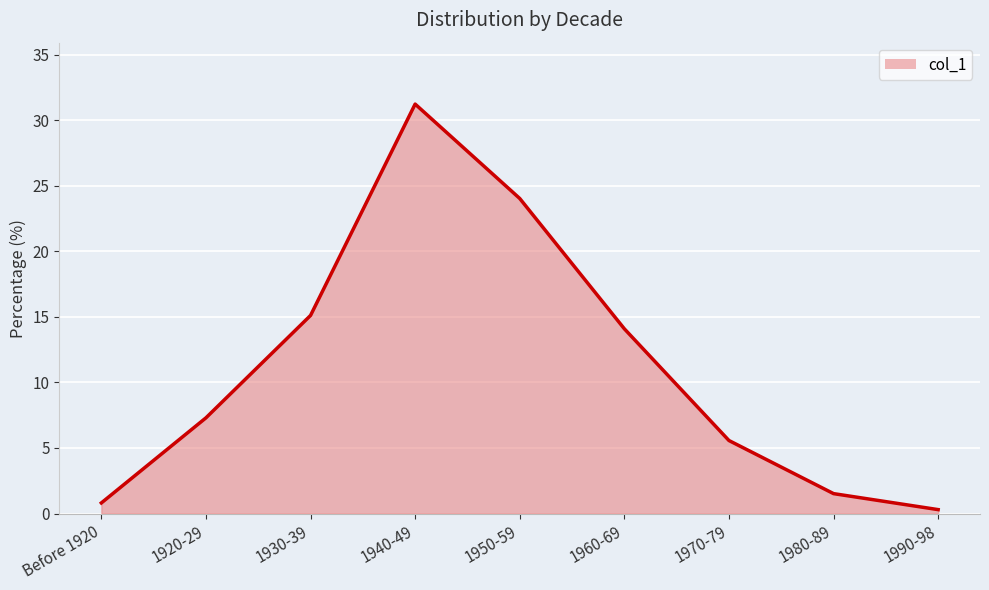

Which label corresponds to the largest value in the chart?

1940-49